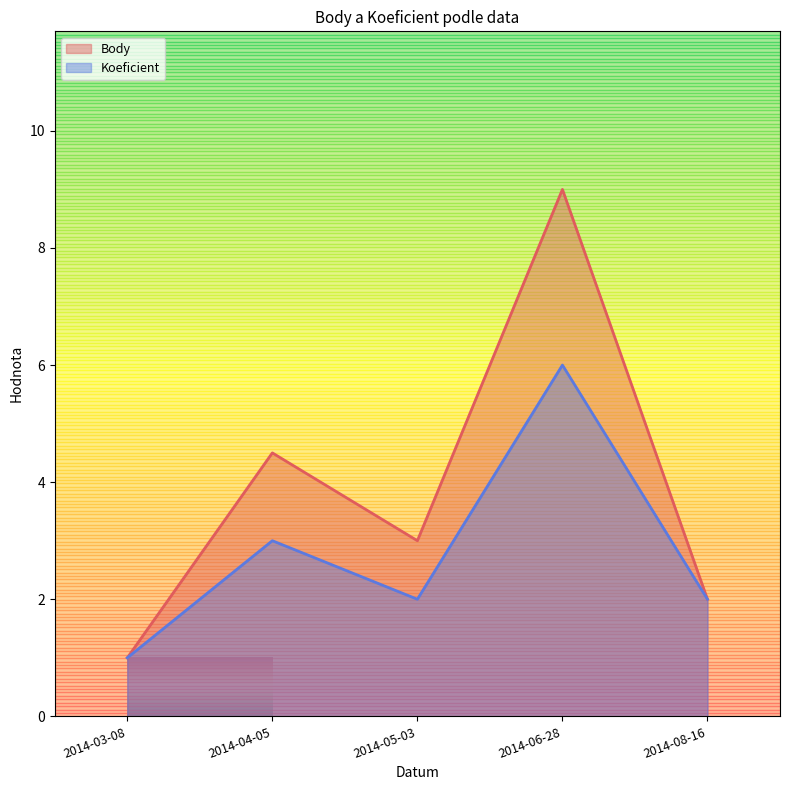

What is the value of the Koeficient point at the 1st from the left?

1.0